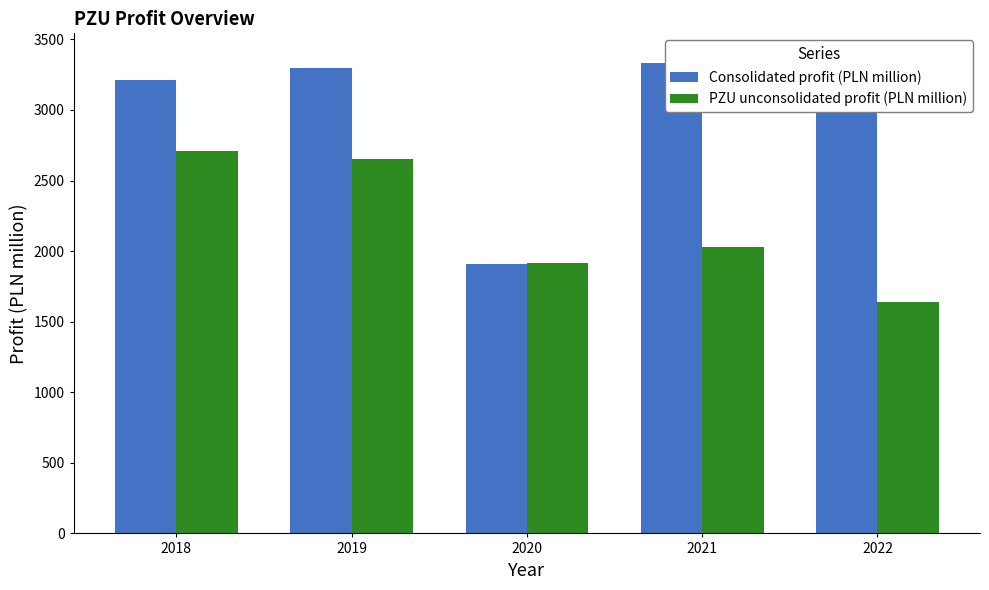

What are all the series names shown in the legend?

Consolidated profit (PLN million), PZU unconsolidated profit (PLN million)